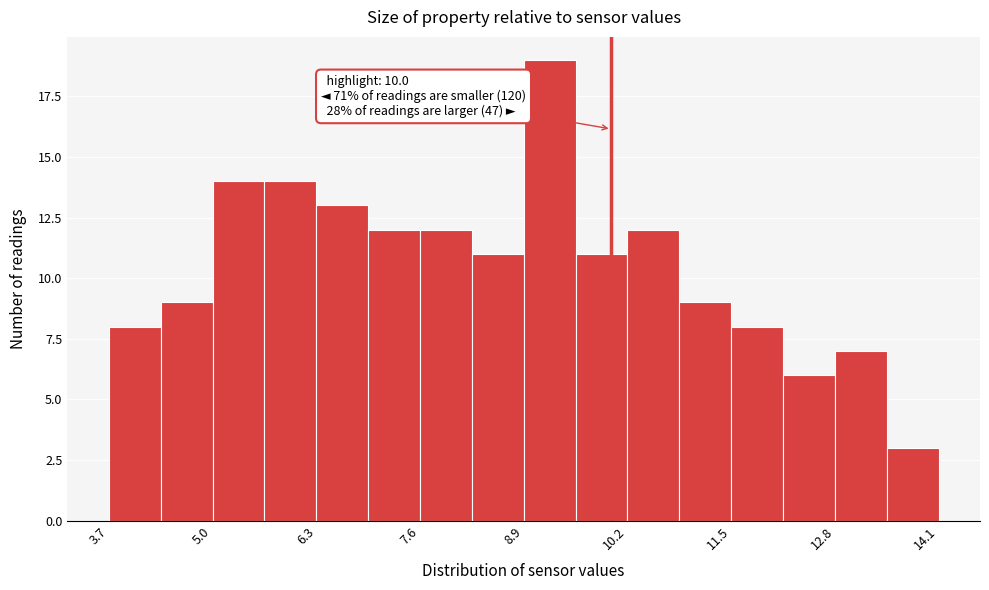

Read against the x-axis, roughly where is the centre of the tallest bar?

9.2